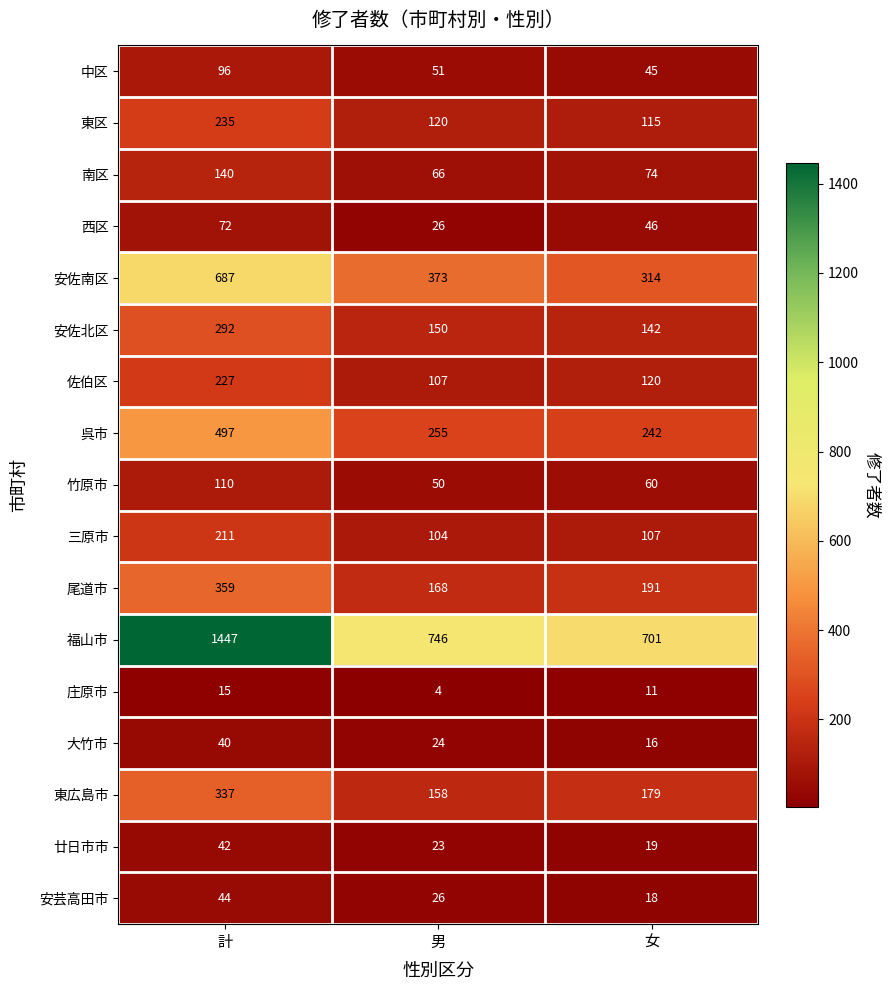

What is the difference between the 東広島市 values at 計 and 男?

179